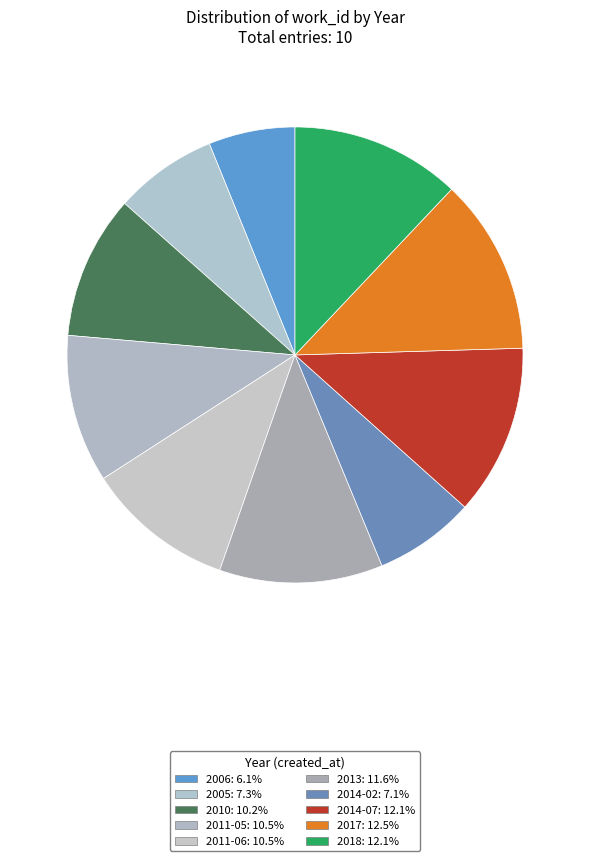

Count the number of slices in the pie.

10